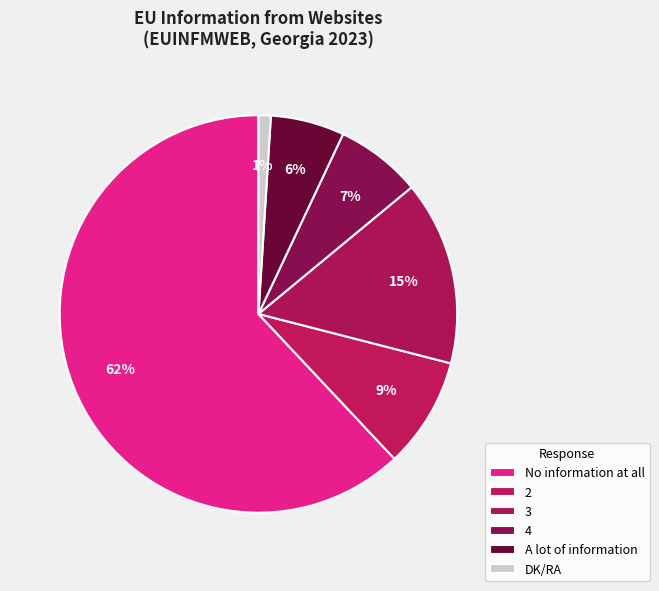

Is there any slice that represents more than half of the pie?

Yes